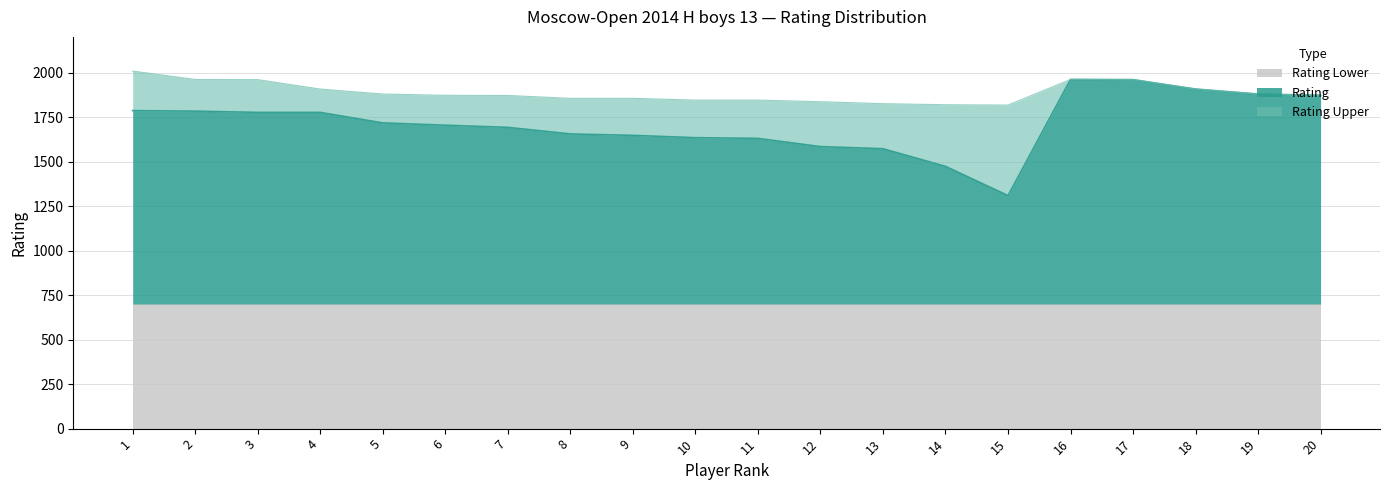

True or false: Rating and Rating Upper cross at least once.

True